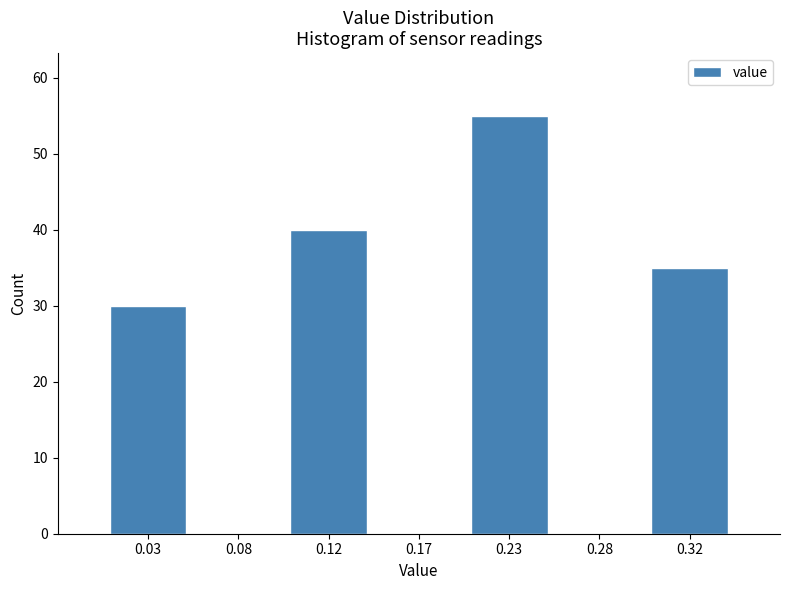

Reading left to right, what are all the values shown in this chart?

0.03=30	0.08=0	0.12=40	0.17=0	0.23=55	0.28=0	0.32=35